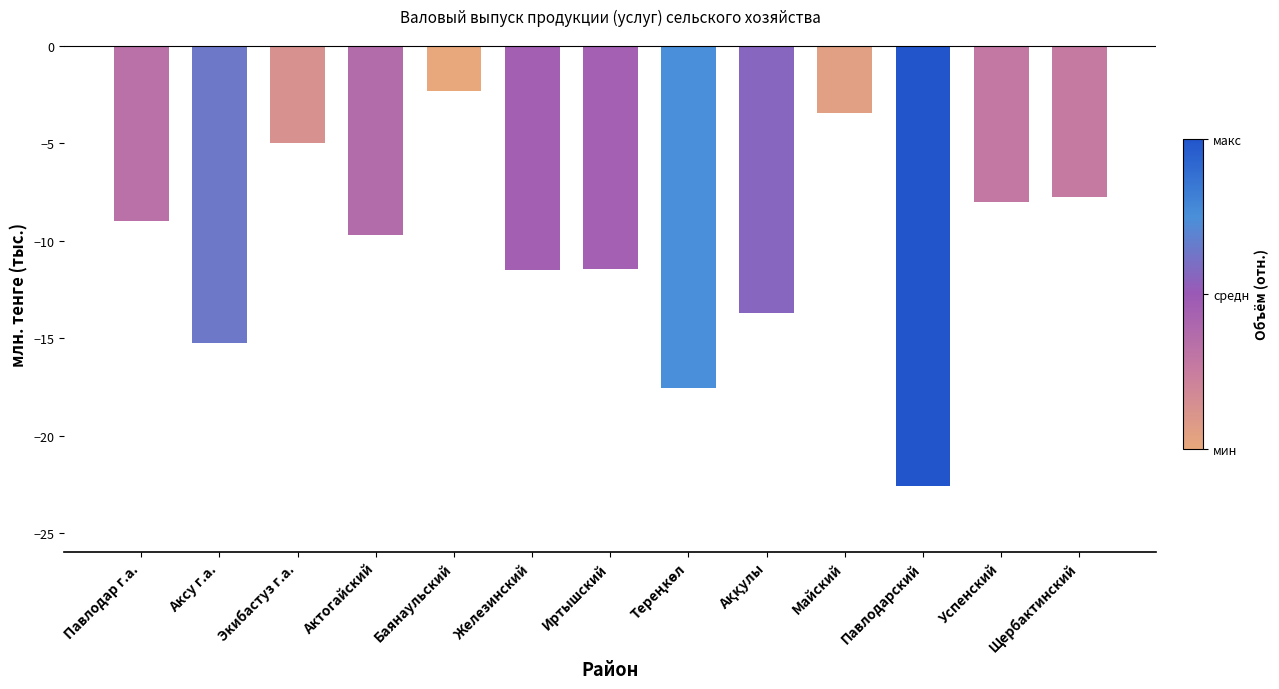

Is it true that the value at Баянаульский is -2.3?

True